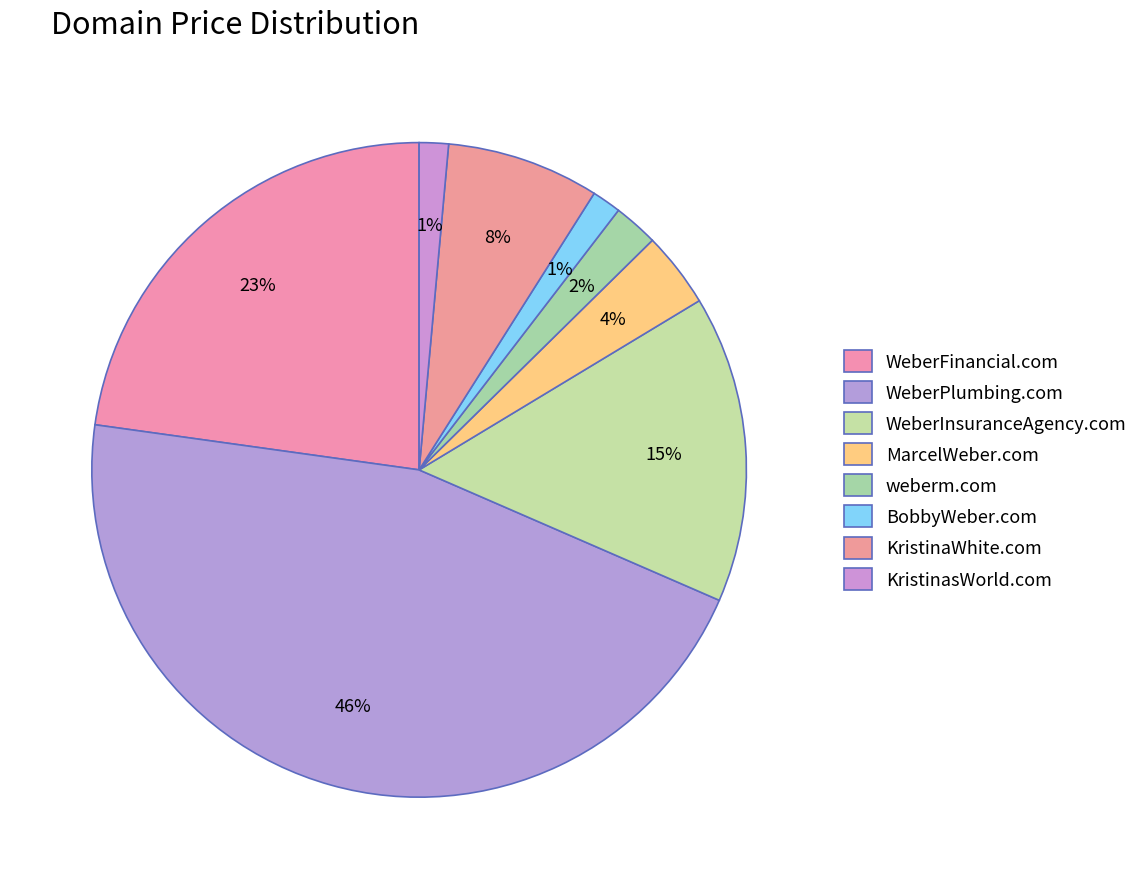

Is there a majority slice in this chart?

No